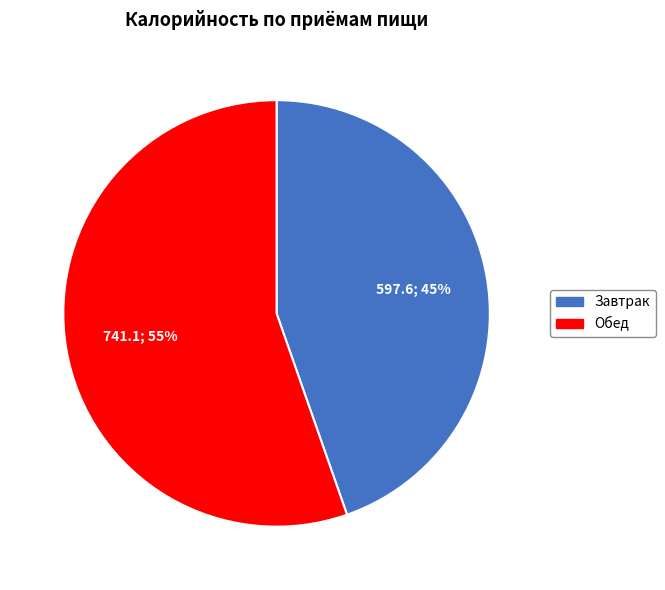

Do Обед and Завтрак together represent more than half of the pie?

Yes